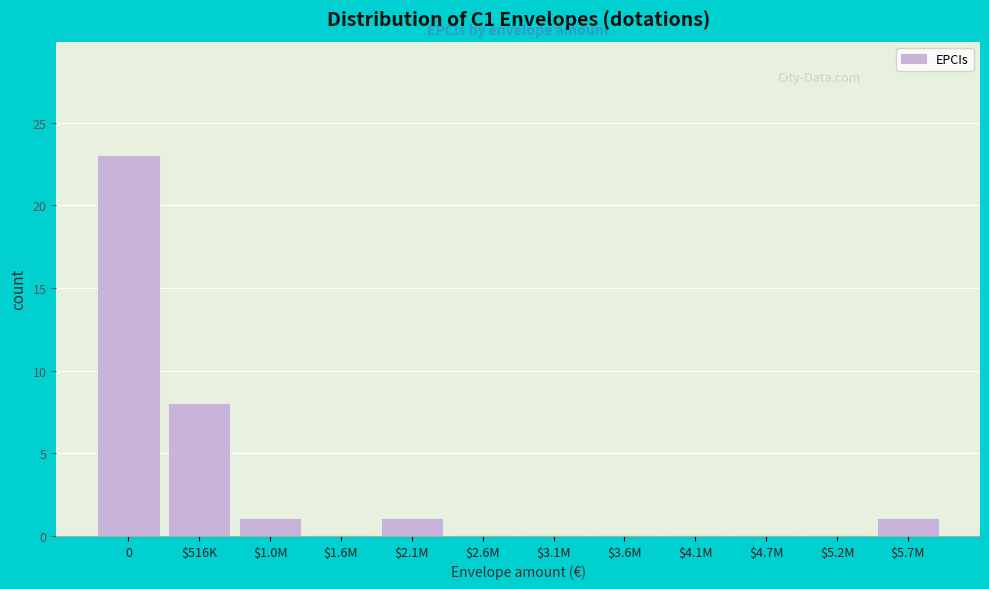

What is the maximum value shown in the chart?

23